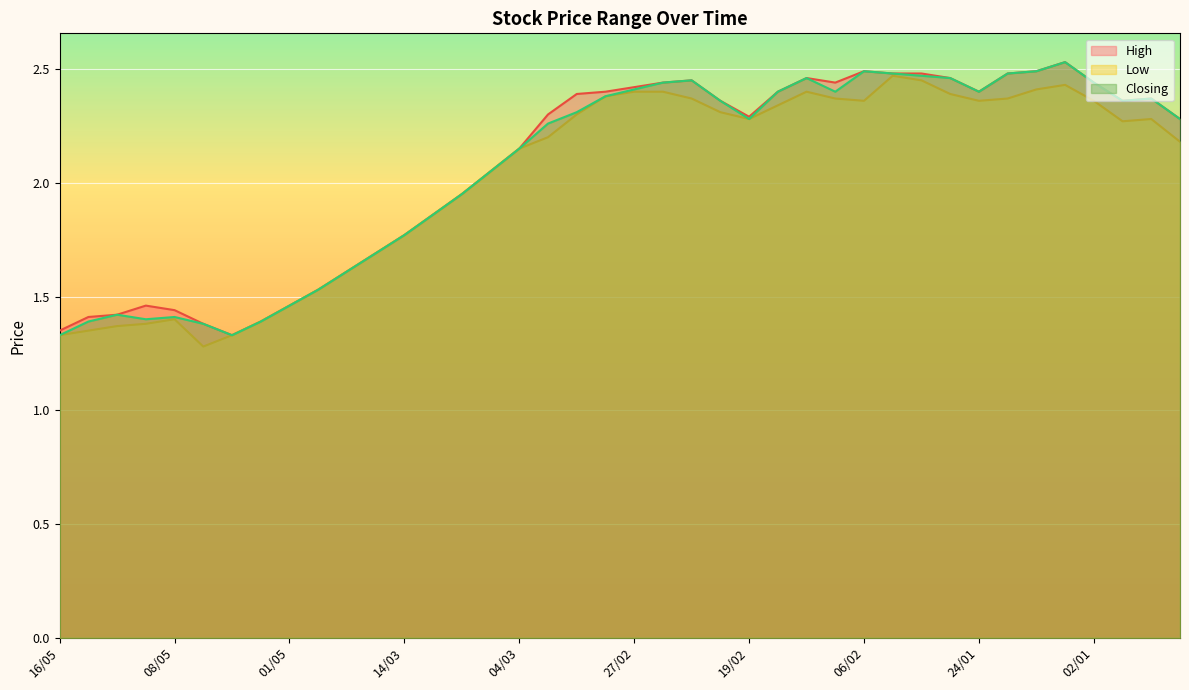

At which label does Low first exceed 2?

05/03